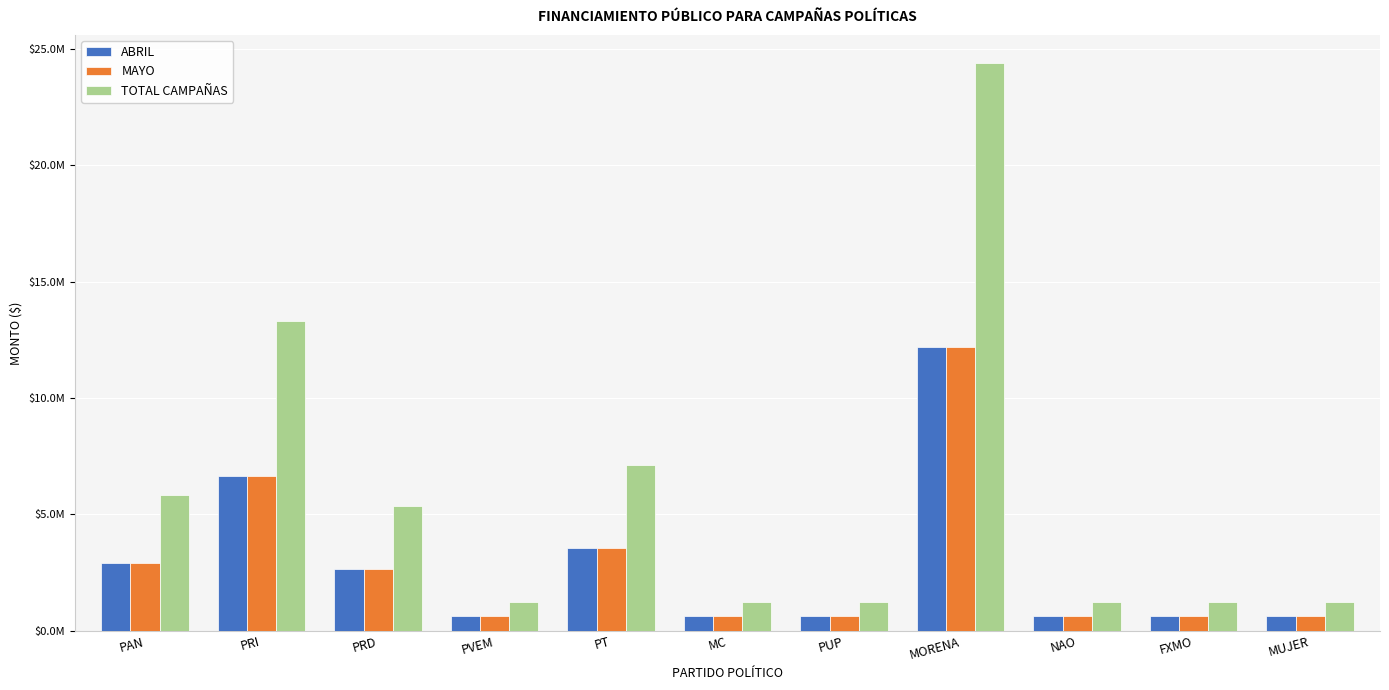

What is the approximate value of ABRIL at NAO?

621826.3